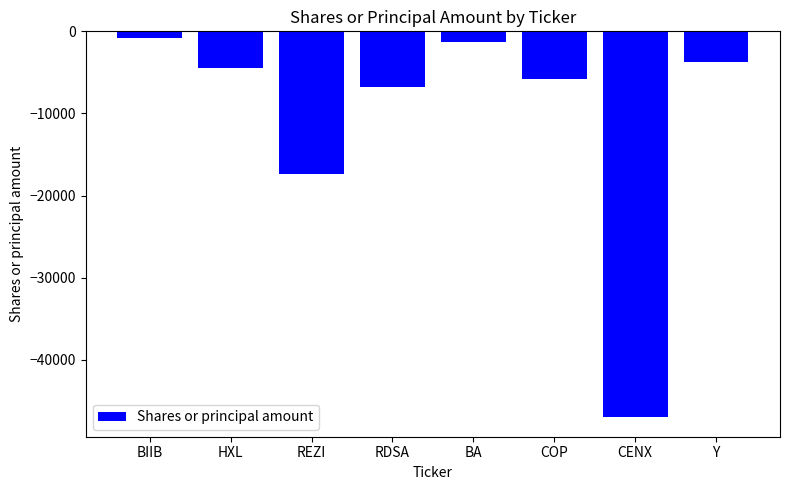

Rank the categories by value from highest to lowest.

BIIB, BA, Y, HXL, COP, RDSA, REZI, CENX